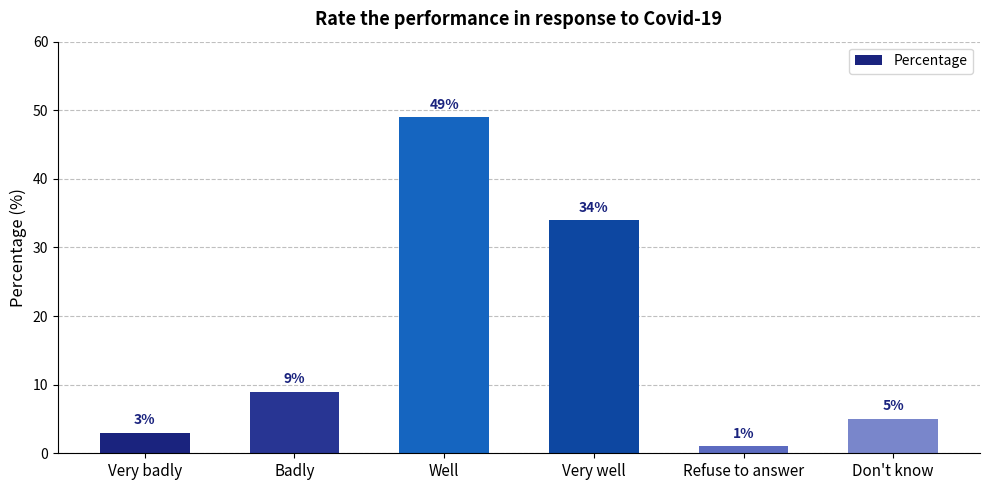

What is the smallest value displayed?

1